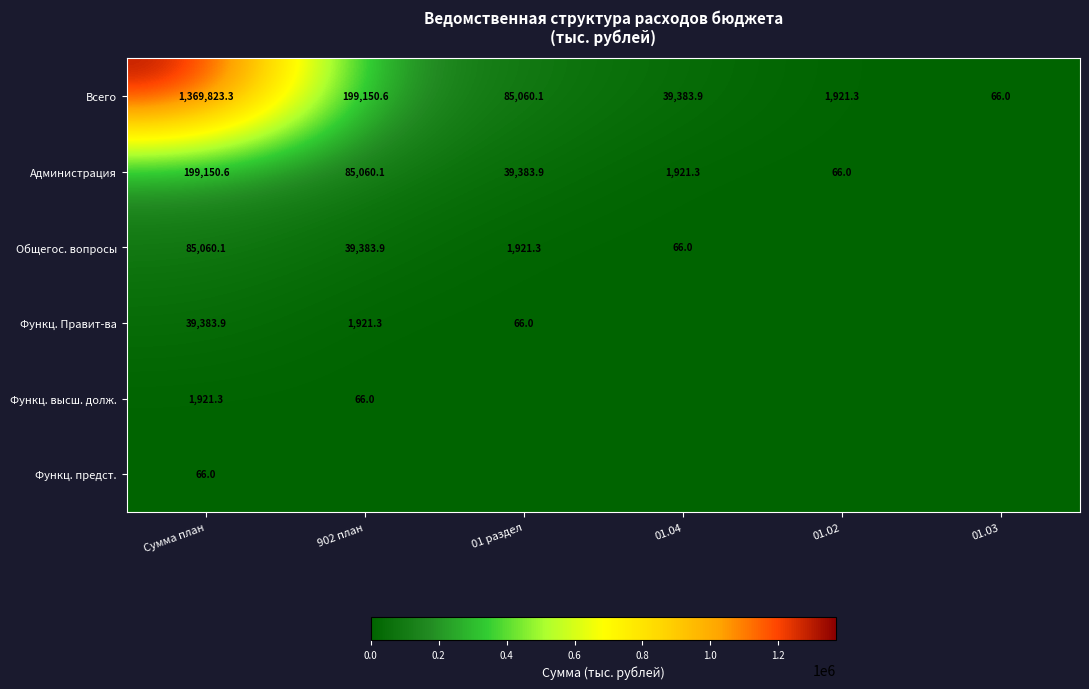

What is the difference between the Функц. Правит-ва values at Сумма план and 902 план?

37462.6